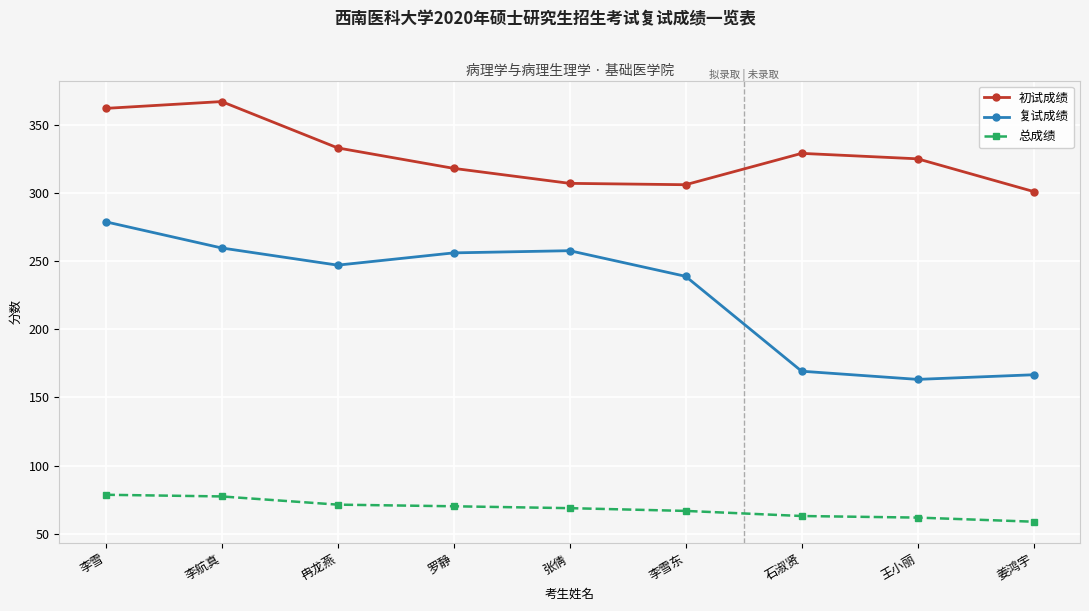

True or false: 总成绩 and 初试成绩 intersect in this chart.

False